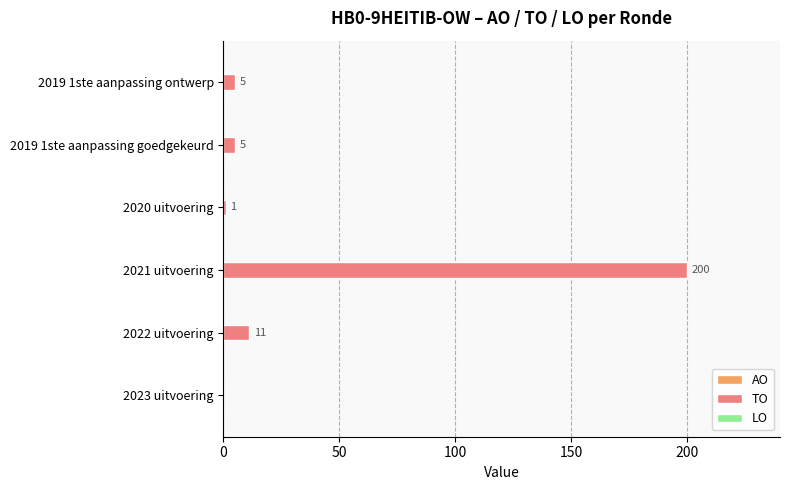

What is the change in value from 2023 uitvoering to 2019 1ste aanpassing goedgekeurd?

+5